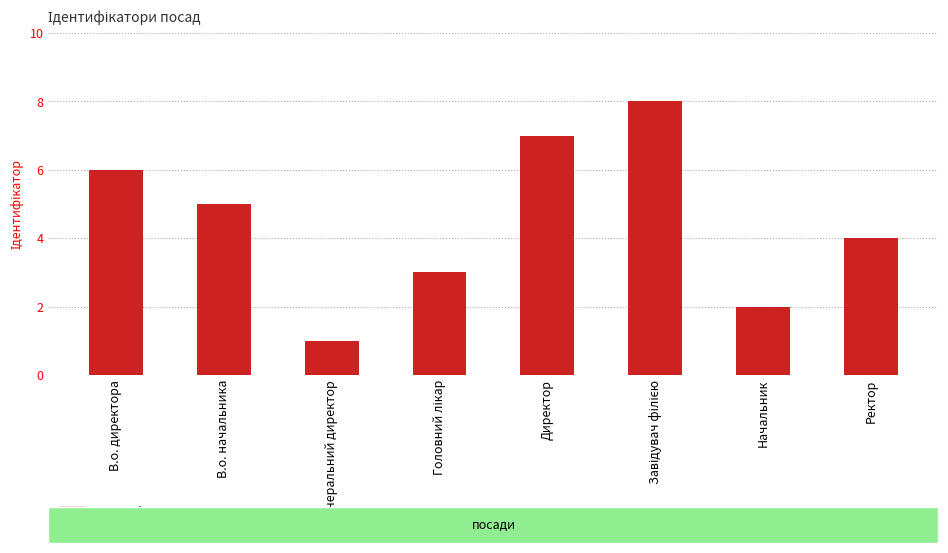

Which category has the lowest value across all series?

Генеральний директор